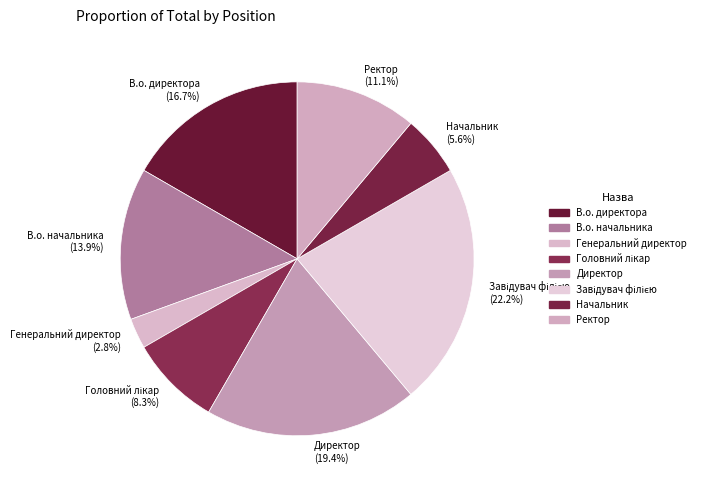

To the nearest percent, what is the difference between the largest and smallest slice percentages?

19%